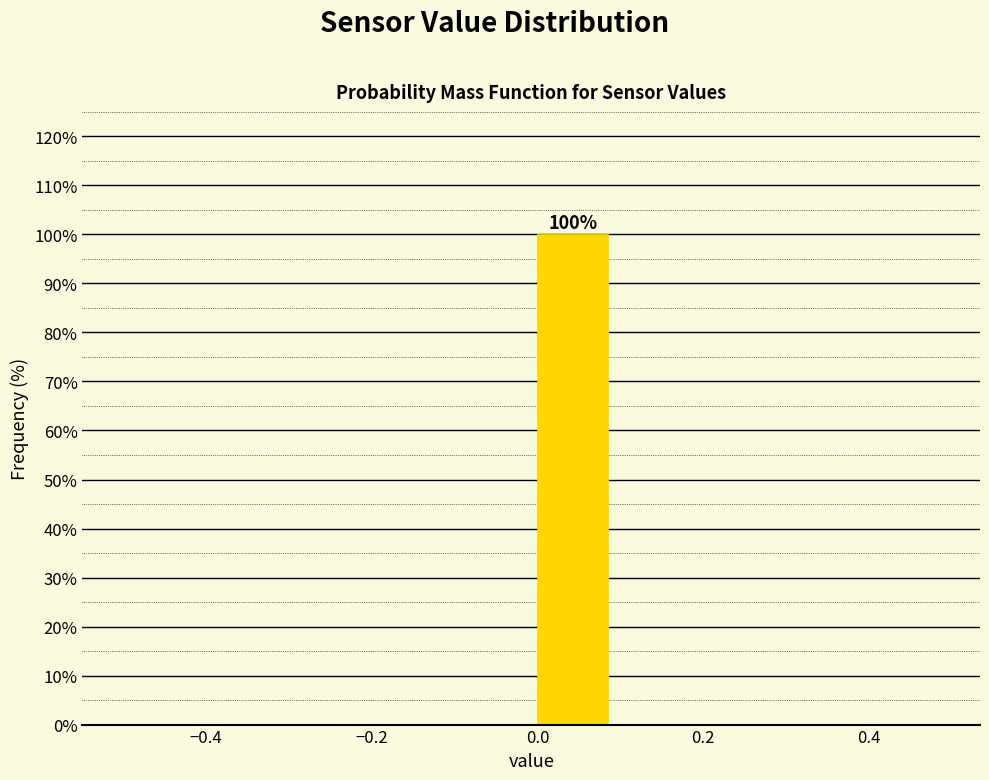

Which range on the x-axis has the tallest bar?

0.0 to 0.1